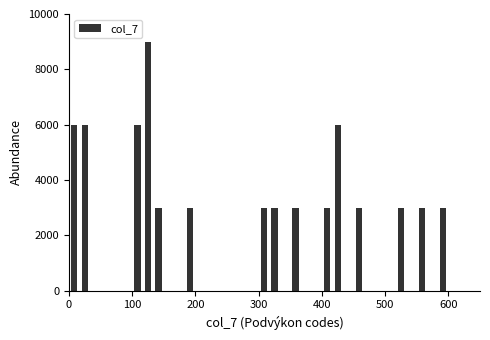

Around what value on the x-axis is the tallest bar? Give the approximate position of its centre, as read against the axis.

130